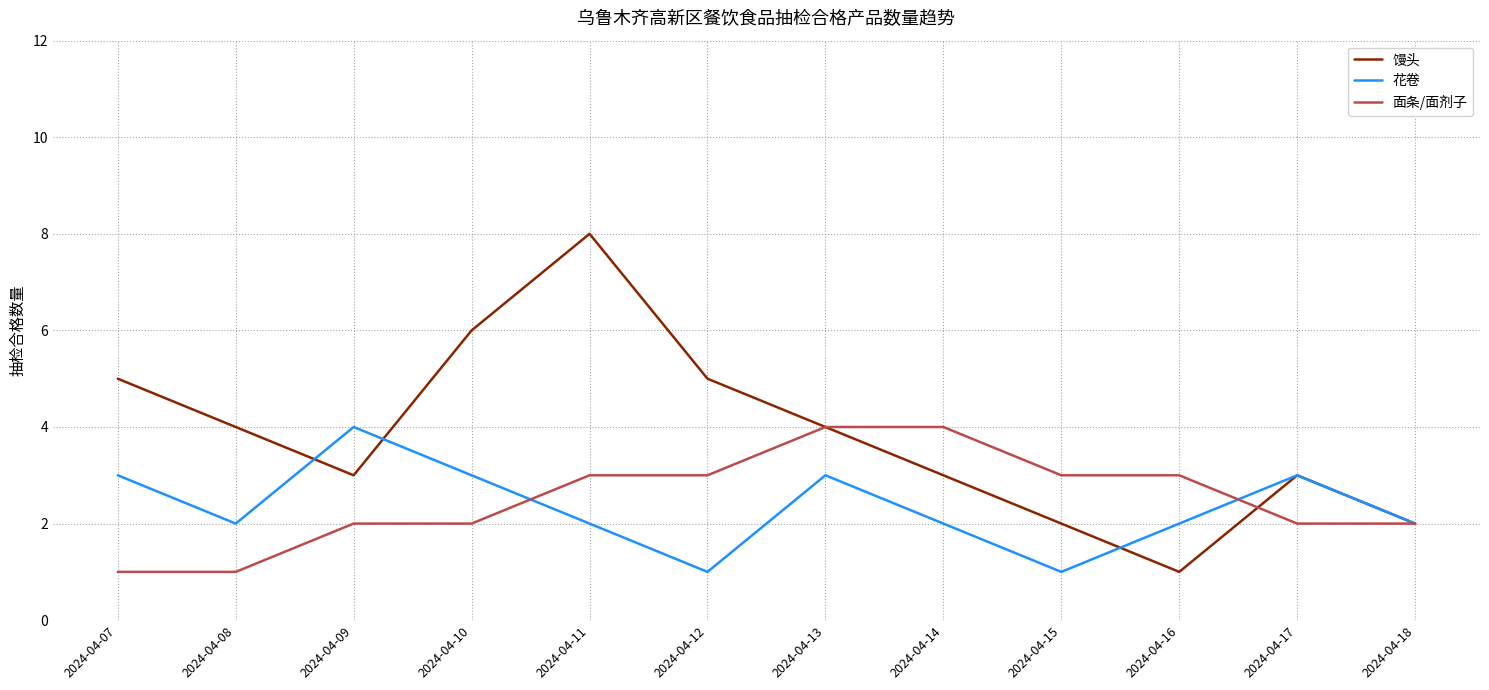

Which series has the largest total across all categories?

馒头